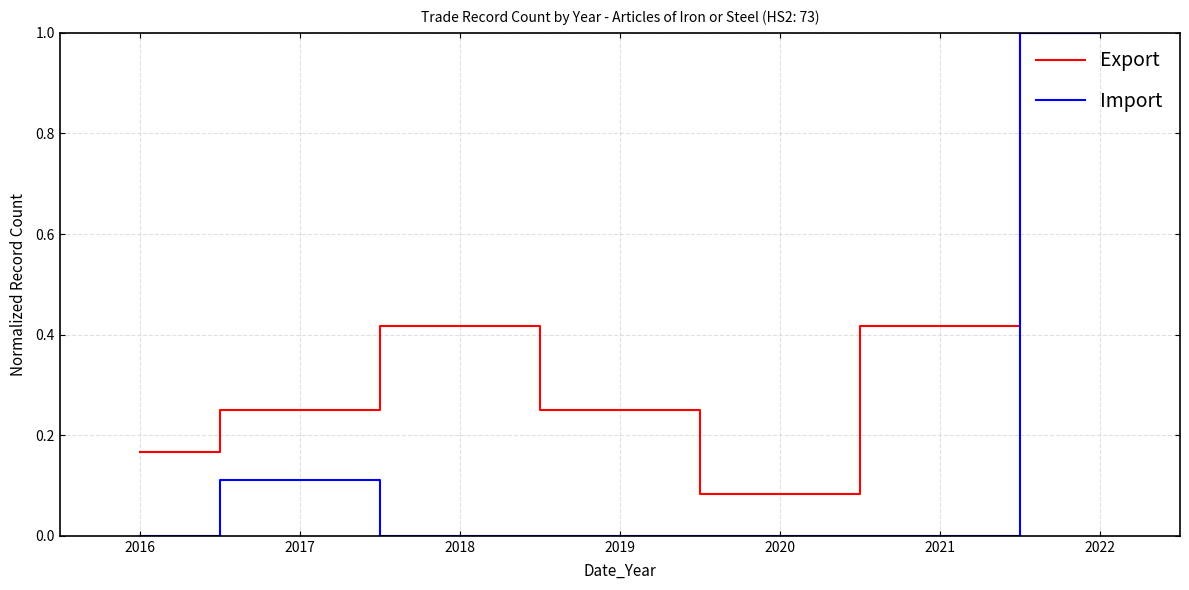

How many lines are shown in the chart?

2